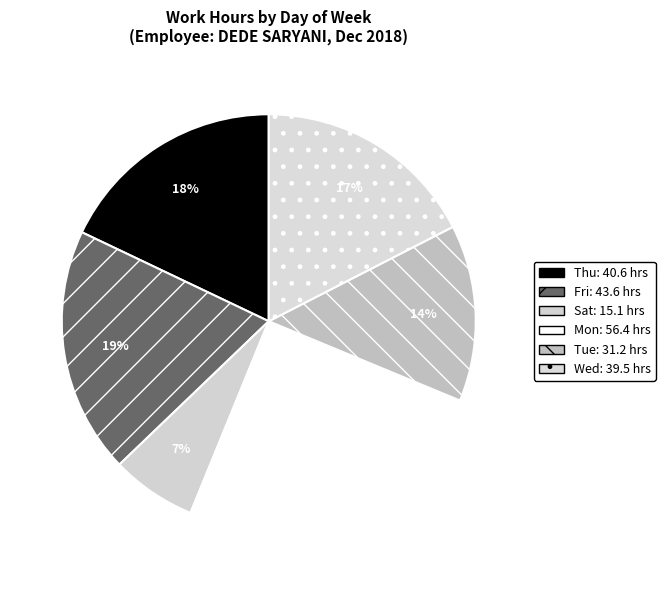

Does any single category account for the majority?

No